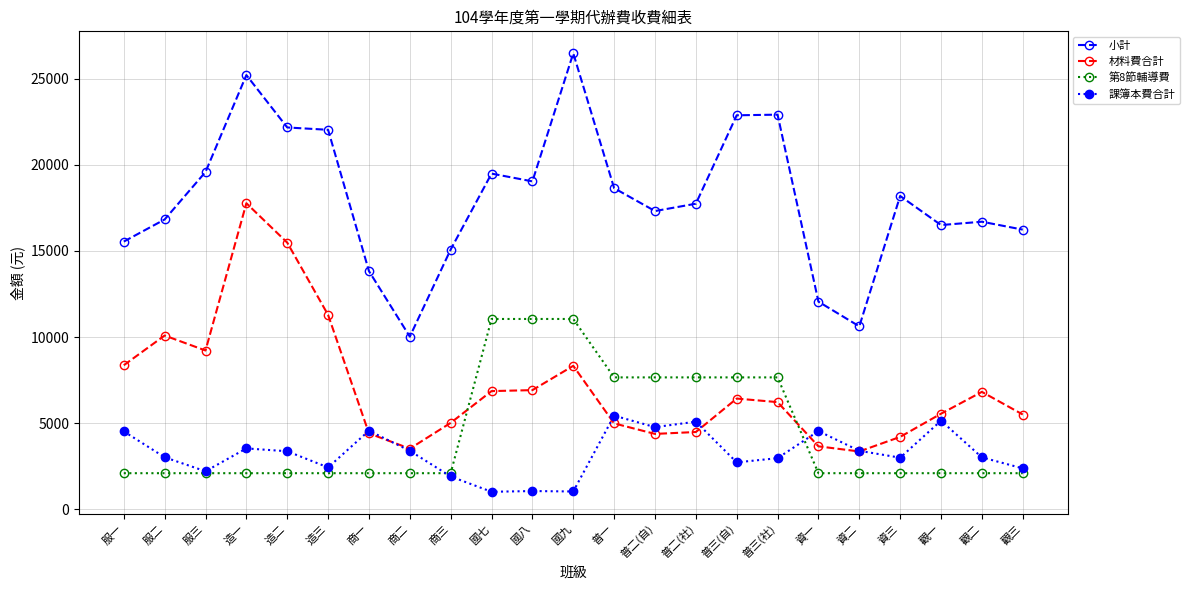

Where is the first local minimum for 材料費合計?

服三